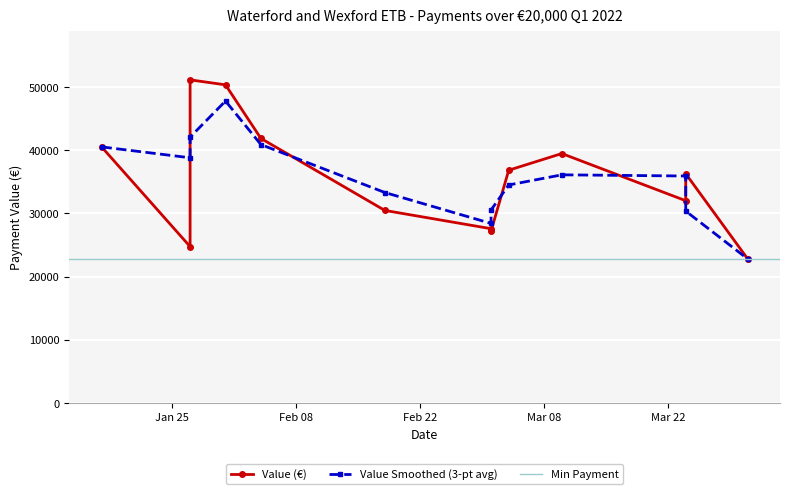

The value at 2022-01-27 is 33039.5. True or false?

False